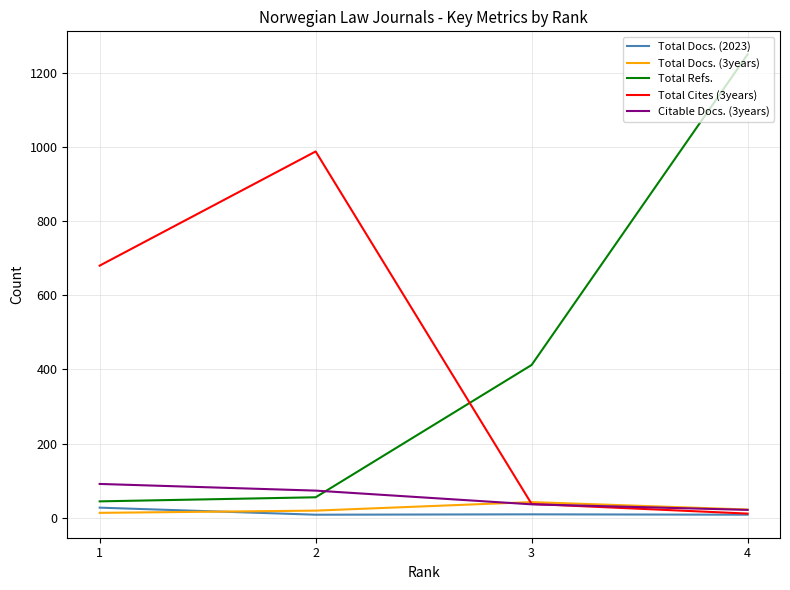

Which series has the largest range (max minus min)?

Total Refs.